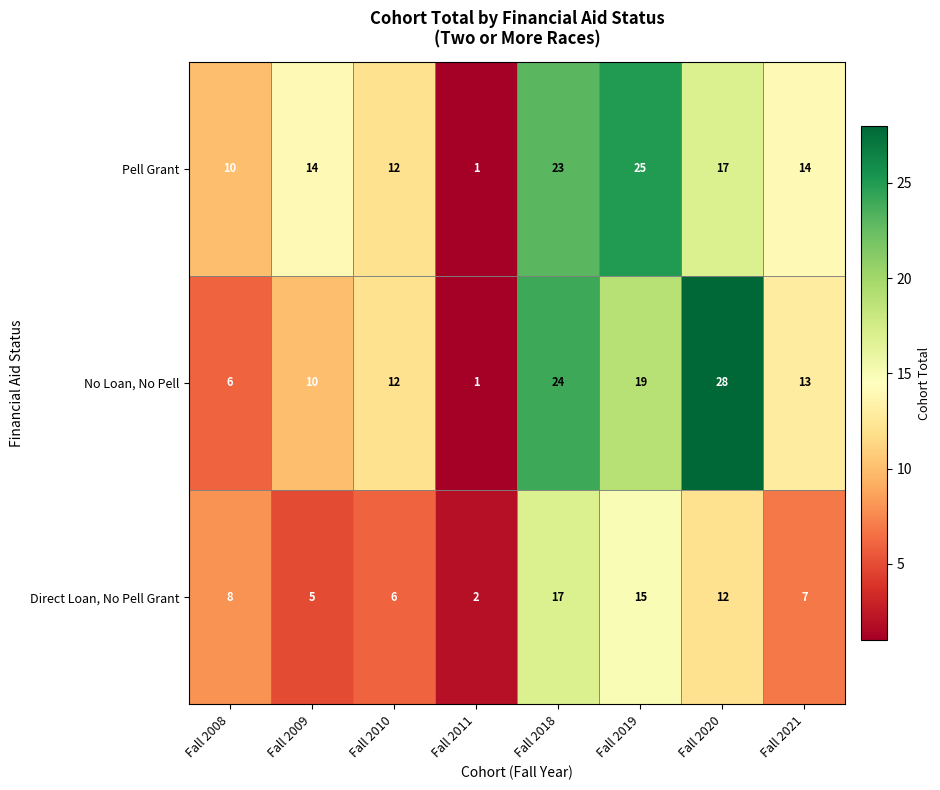

Rank the categories by Direct Loan, No Pell Grant value from lowest to highest.

Fall 2011, Fall 2009, Fall 2010, Fall 2021, Fall 2008, Fall 2020, Fall 2019, Fall 2018